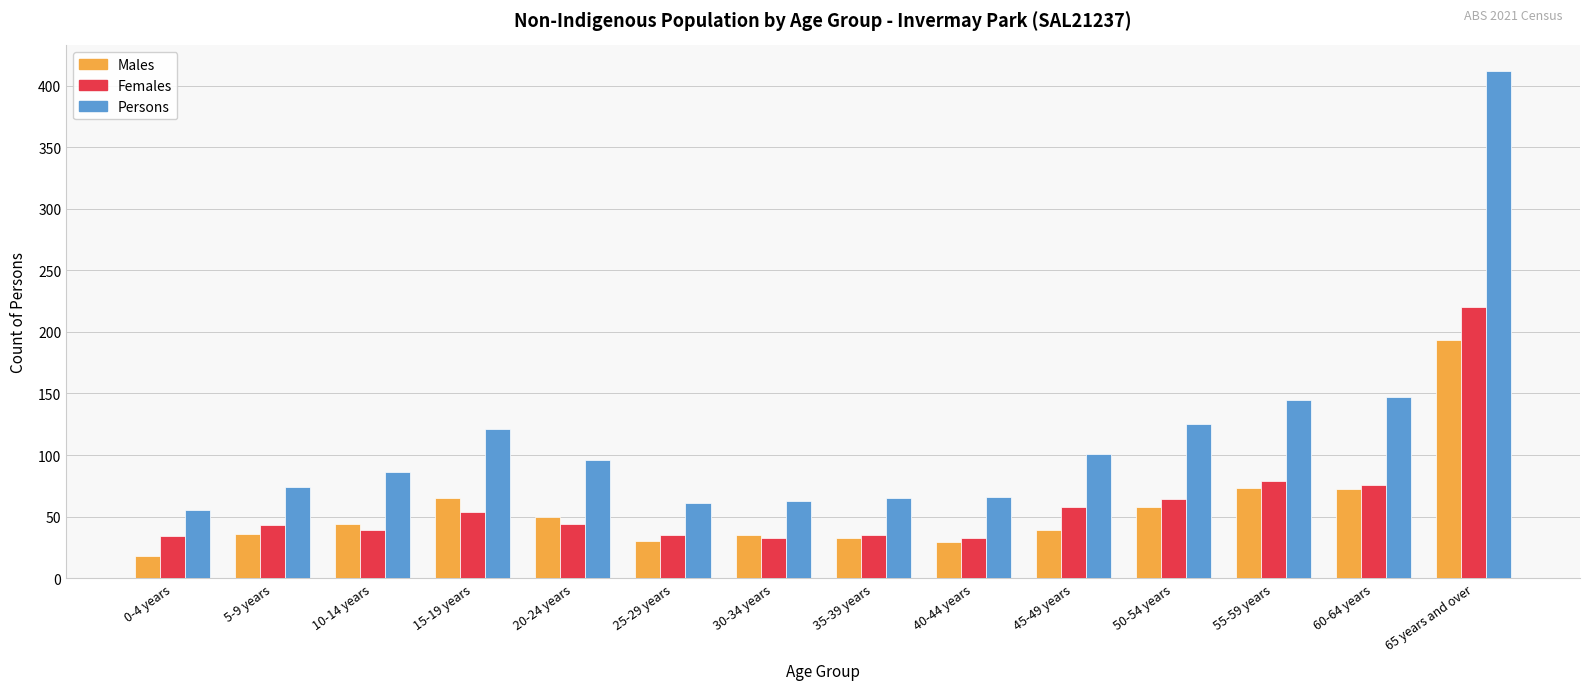

What is the sum of all Females values?

847